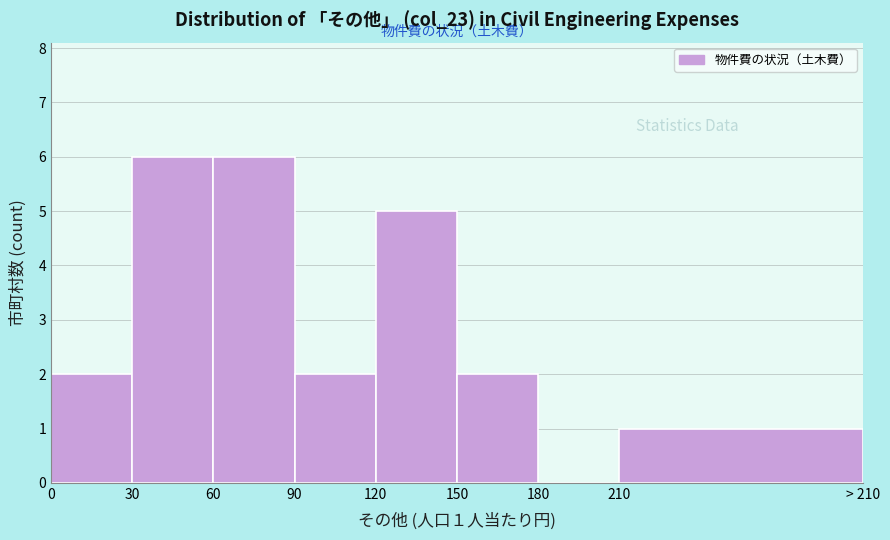

Reading left to right, transcribe all the data shown in this chart.

0=2	30=6	60=6	90=2	120=5	150=2	180=0	210=1